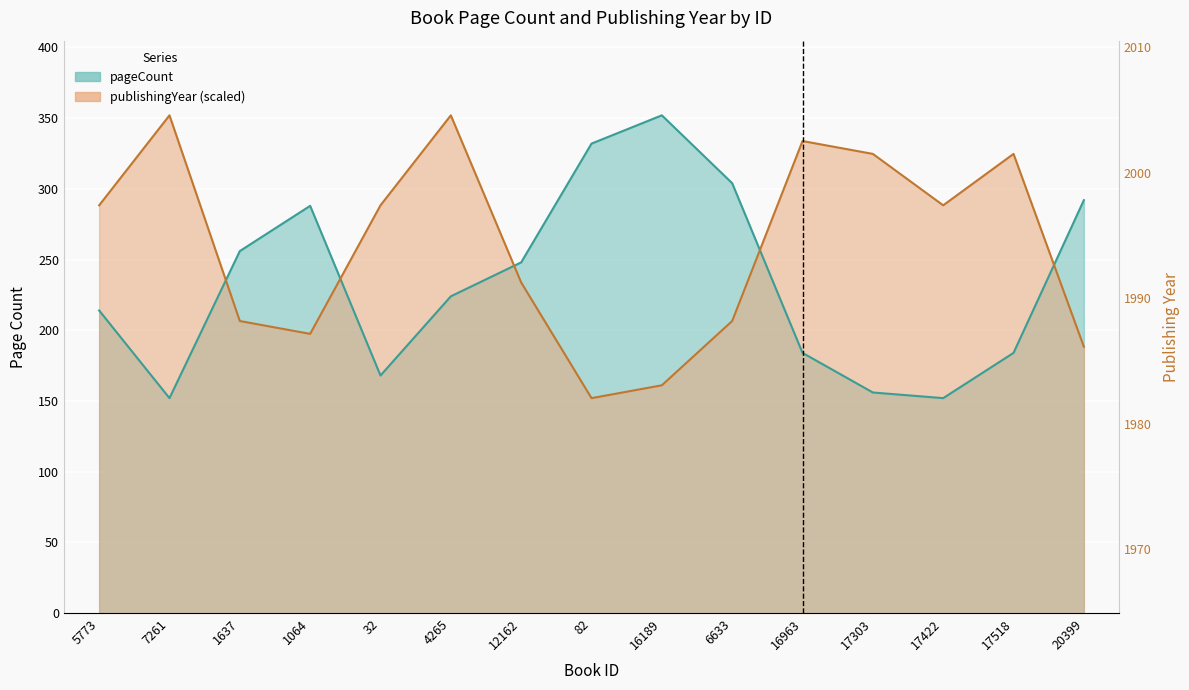

What is the difference between the maximum and second lowest values in the publishingYear series?

190.9